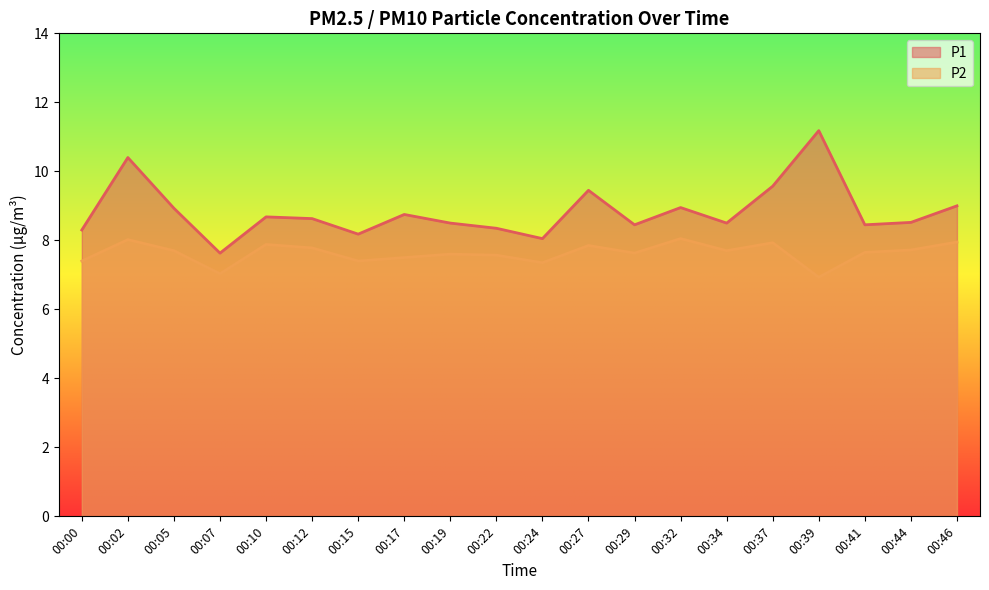

True or false: P1 has a value of 8.3 at 00:22.

True